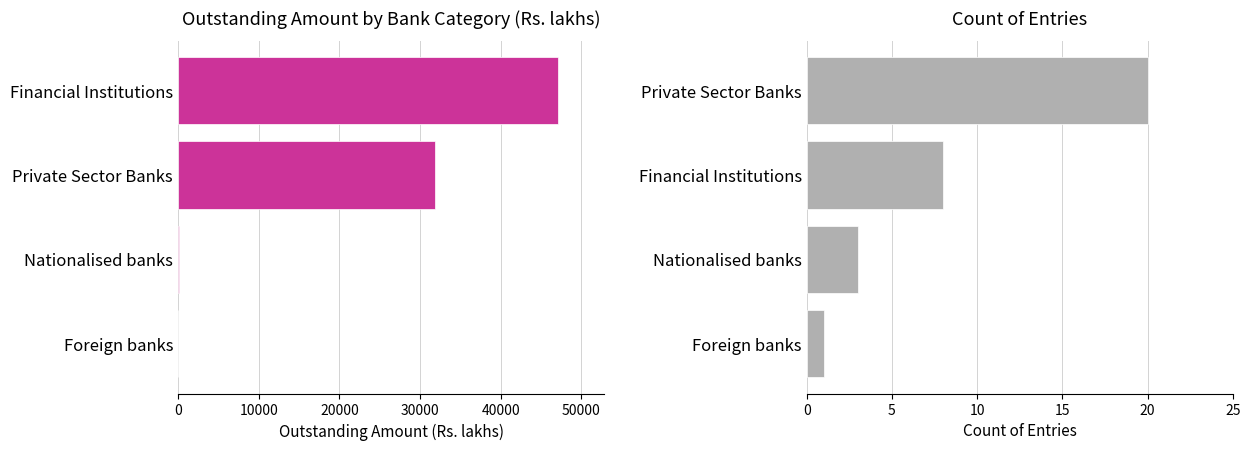

What is the highest value of the Count of Entries series?

20.0